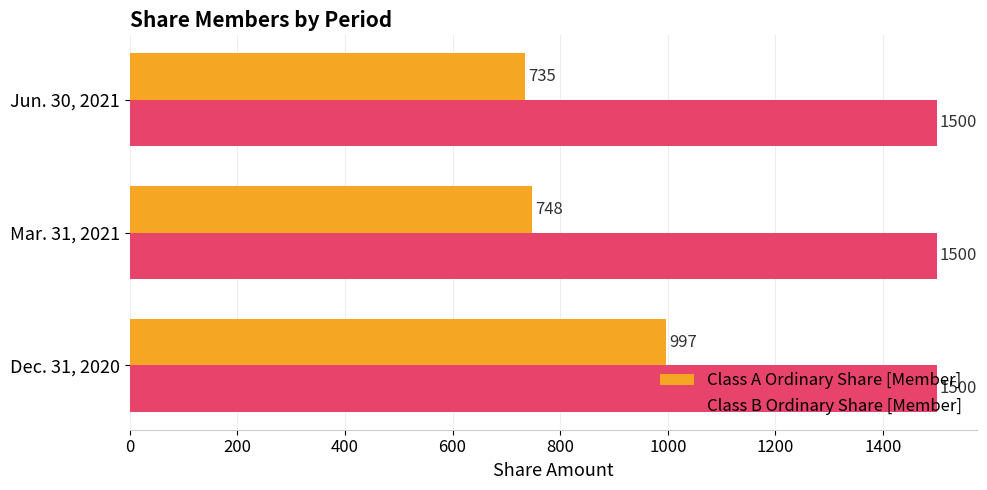

What is the smallest value displayed?

735